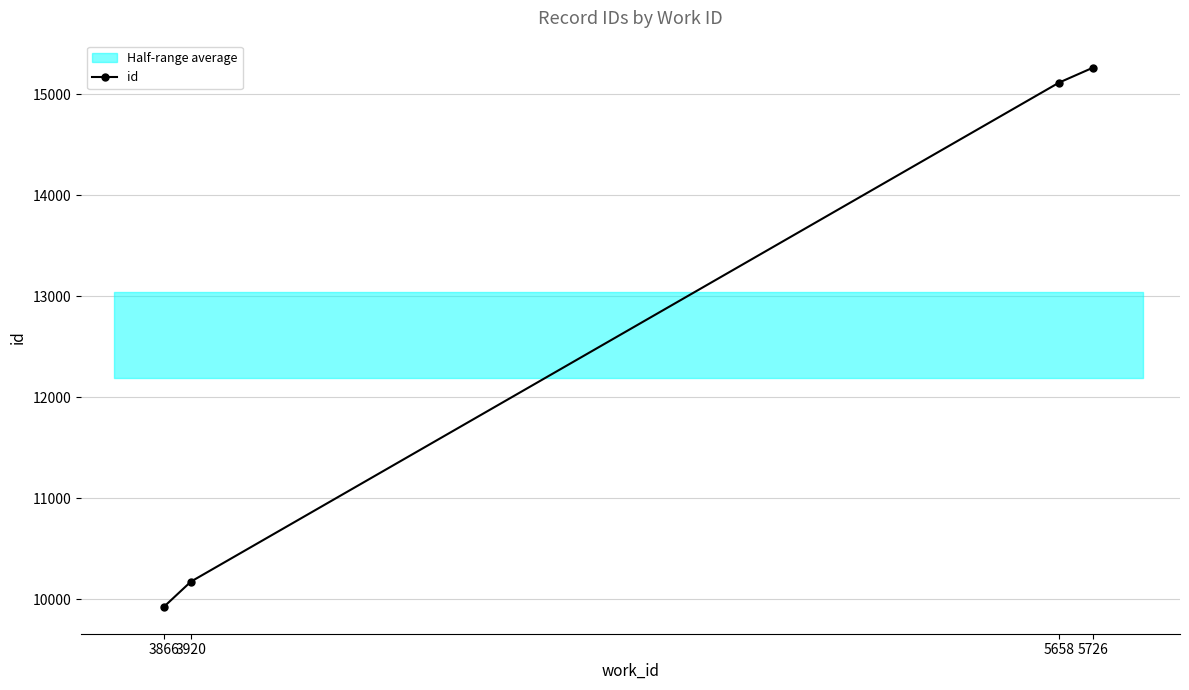

Reading left to right, extract all data points from this chart.

9925	10174	15114	15262